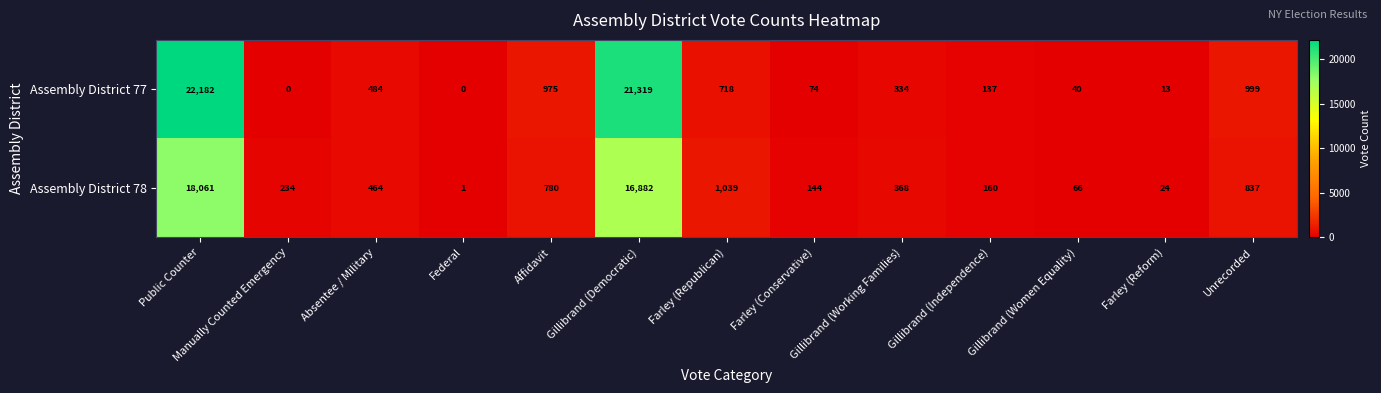

List the series in order of their peak value, highest first.

Assembly District 77, Assembly District 78